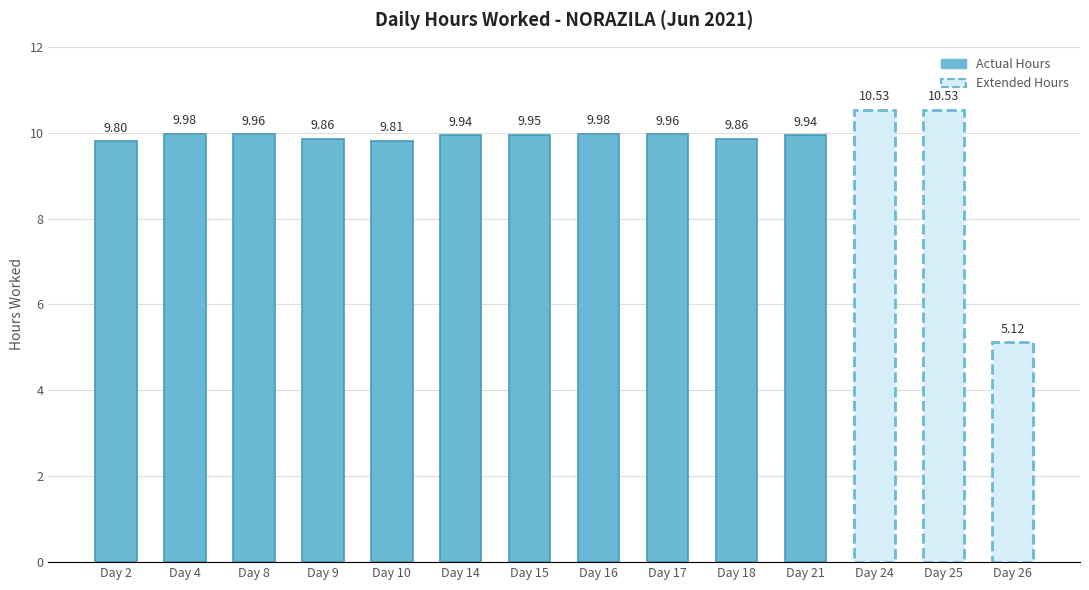

What is the difference between the second highest and minimum values?

0.2